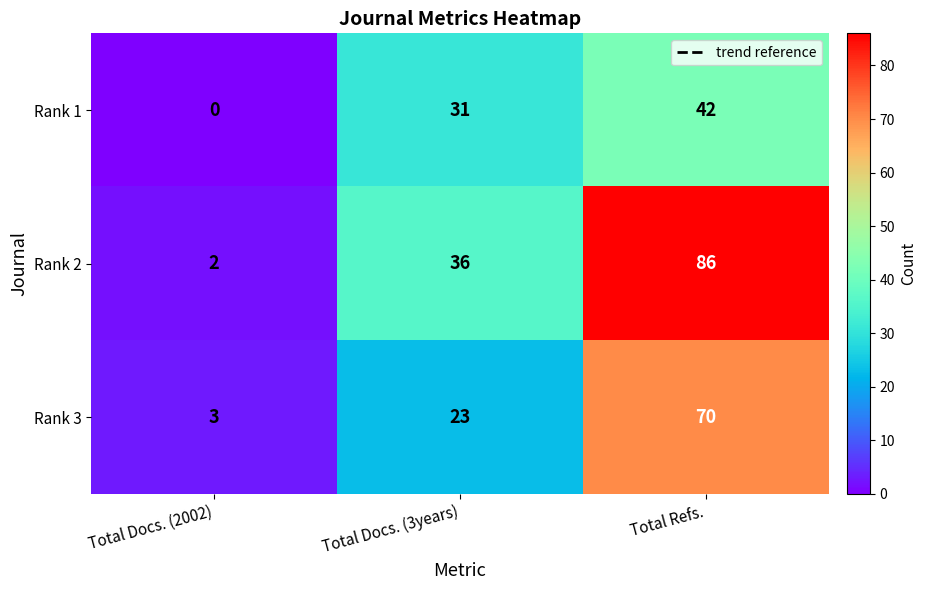

Is the value of Rank 2 at Total Refs. greater than the value of Rank 3 at Total Refs.?

Yes